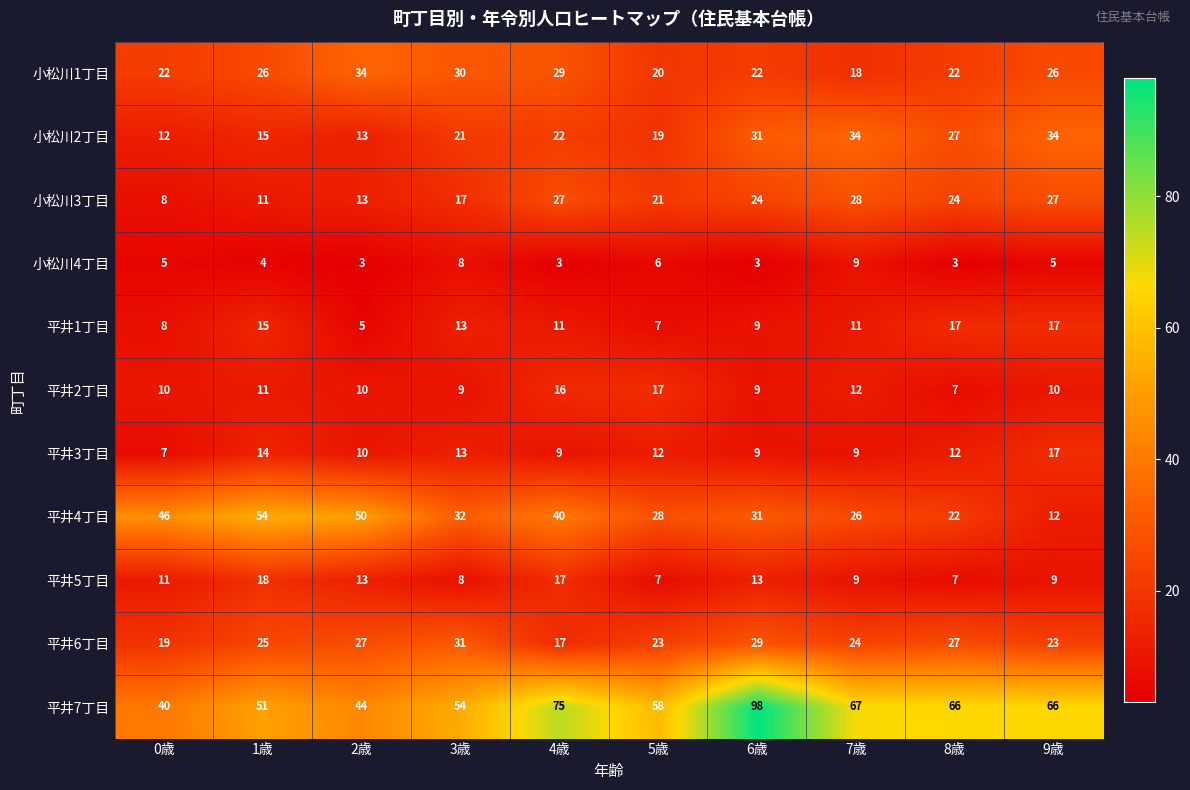

How many categories are shown in the chart?

10